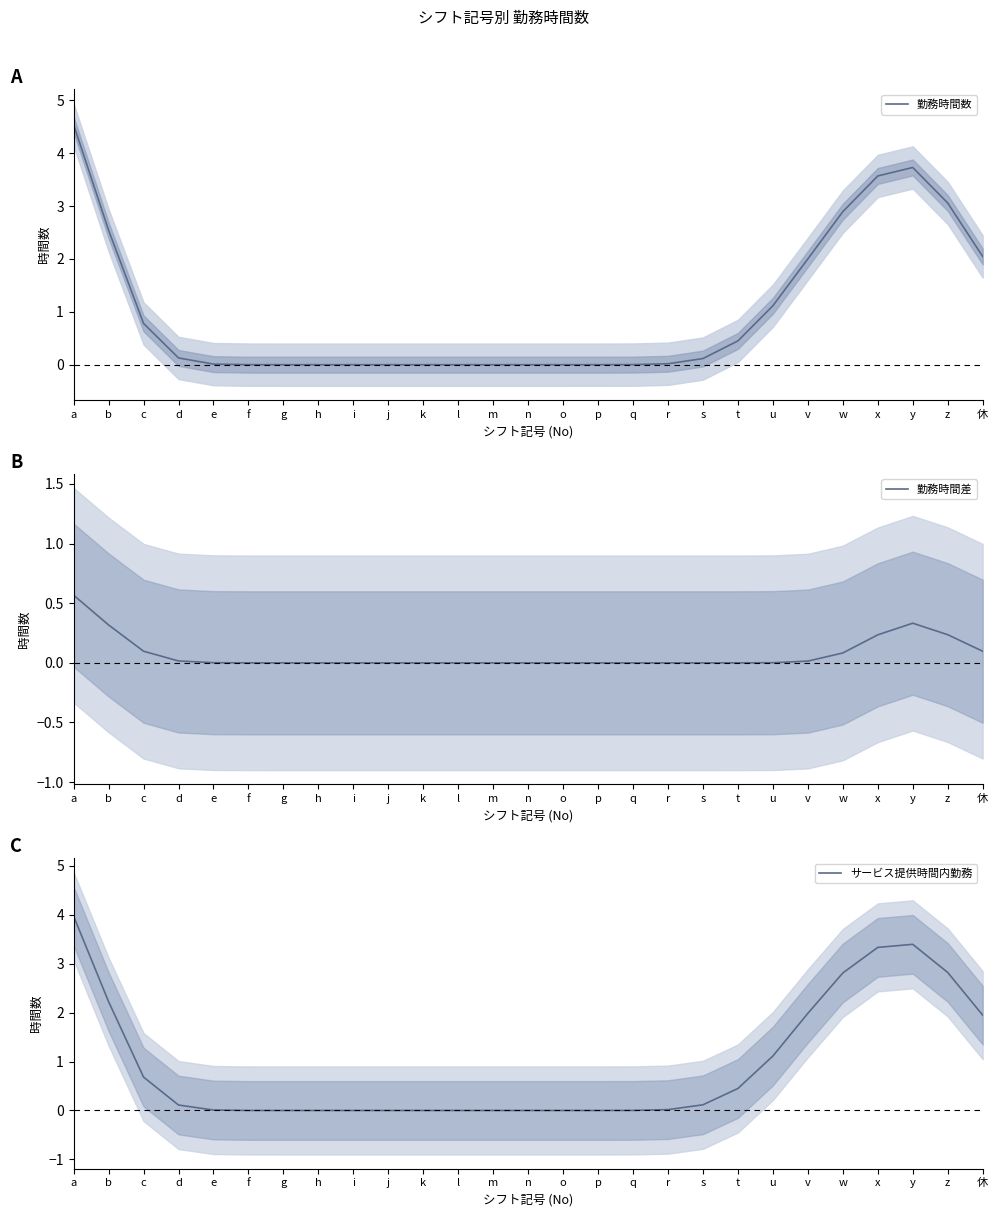

What are all the series names shown in the legend?

勤務時間数, 勤務時間差, サービス提供時間内勤務